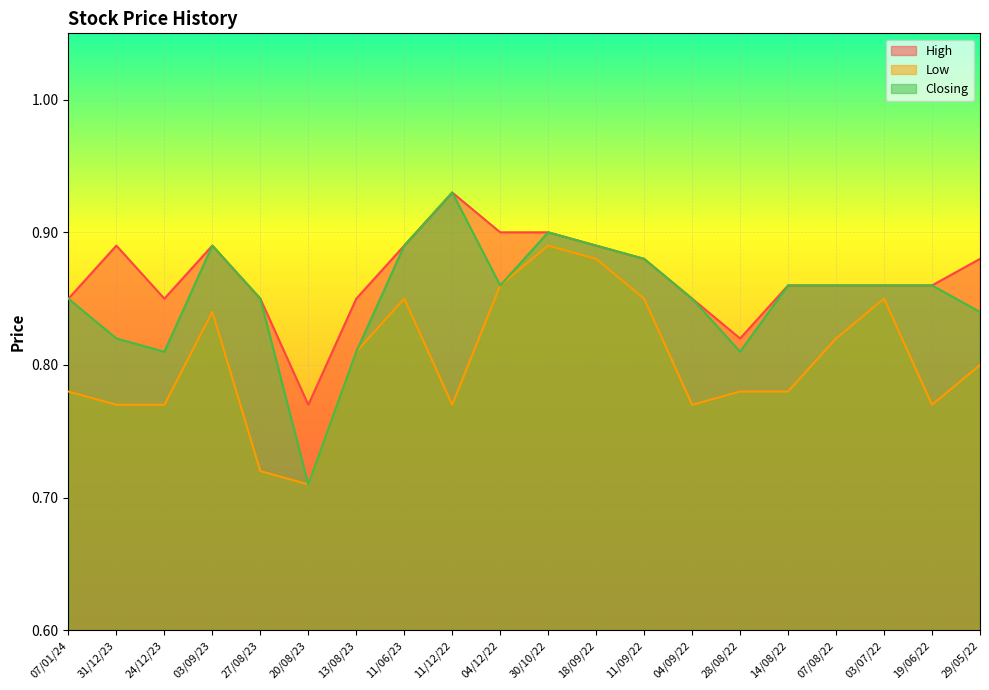

Which series has the largest total across all categories?

High